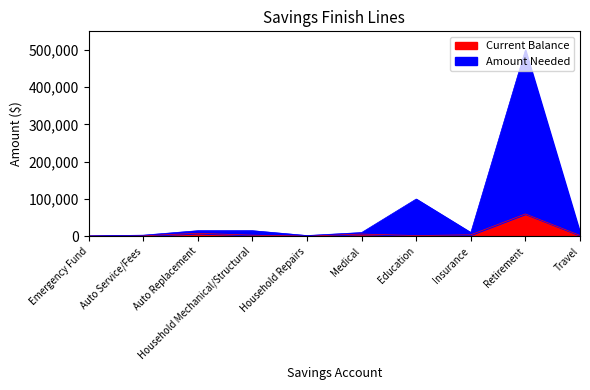

Which series changed the most between Auto Service/Fees and Medical?

Amount Needed